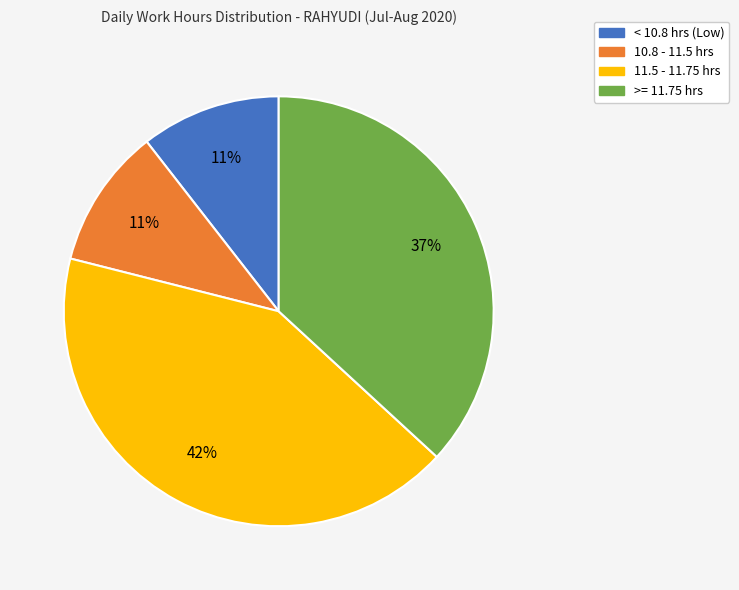

Is there a majority slice in this chart?

No